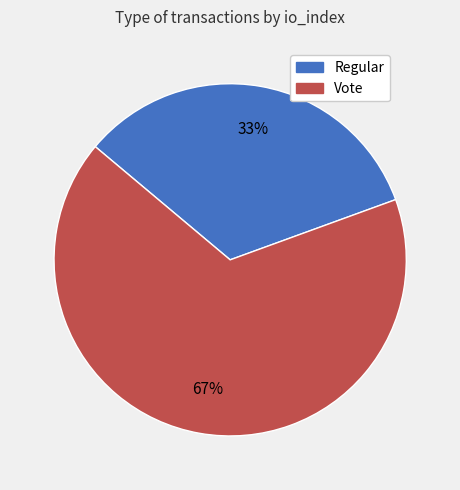

To the nearest percent, what is the combined percentage of Regular and Vote?

100%